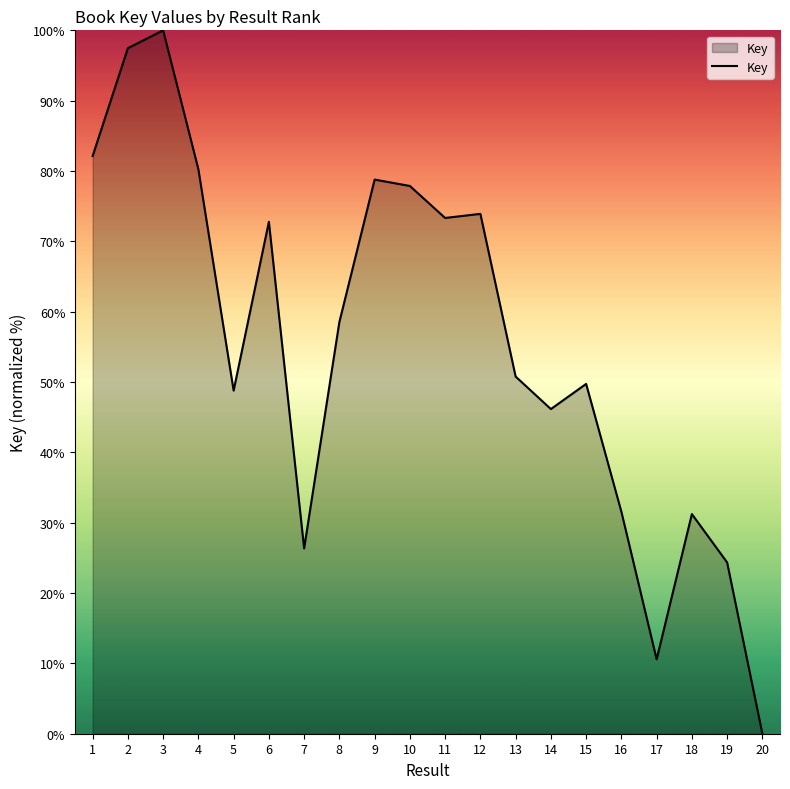

What is the average value?

55.7